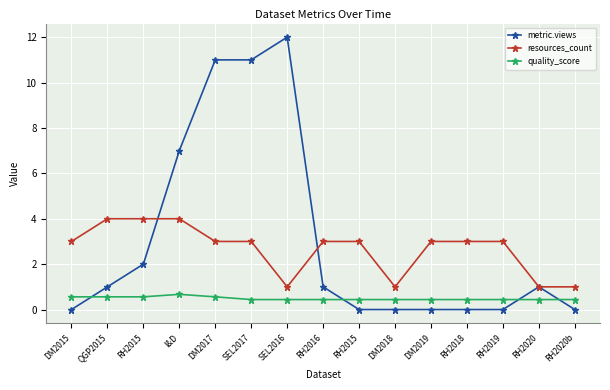

What is the spread (max minus min) of values at DM2017?

10.4